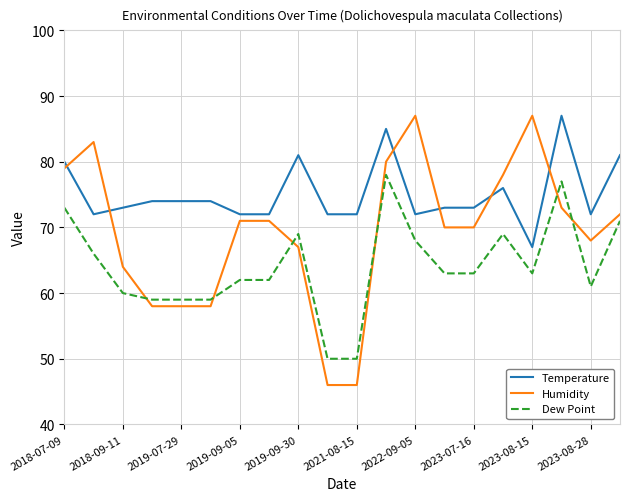

What is the difference between the maximum and minimum values in the Humidity series?

41